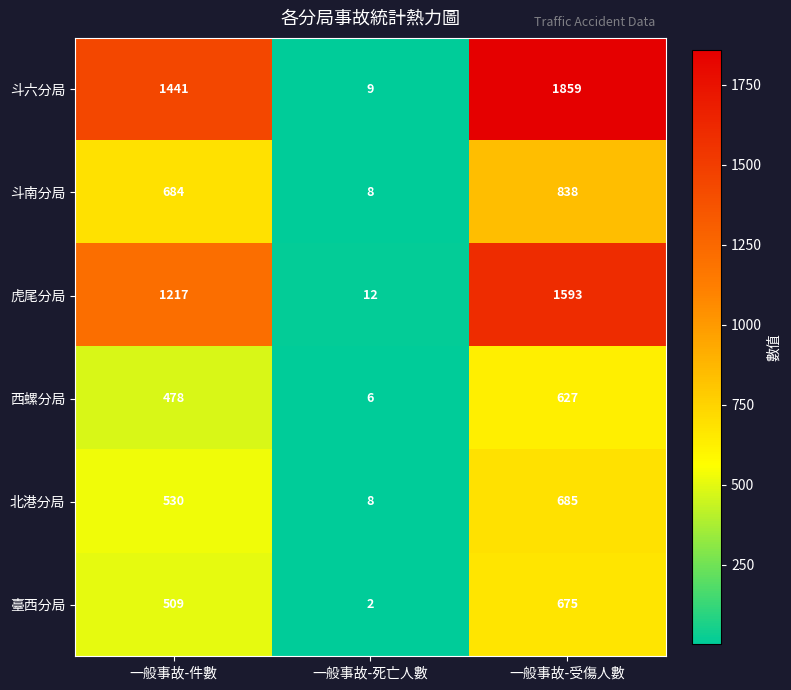

How many values in the 斗南分局 series are below 684?

1